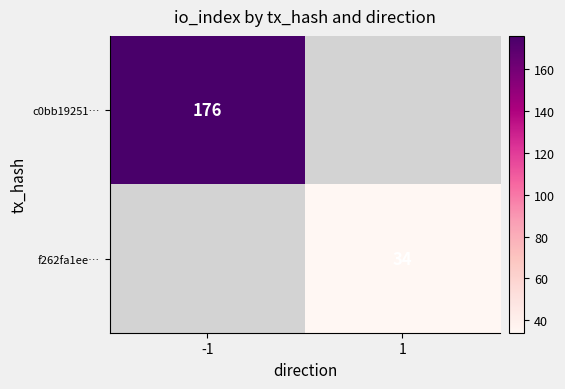

At which category does the chart reach its peak across all series?

-1